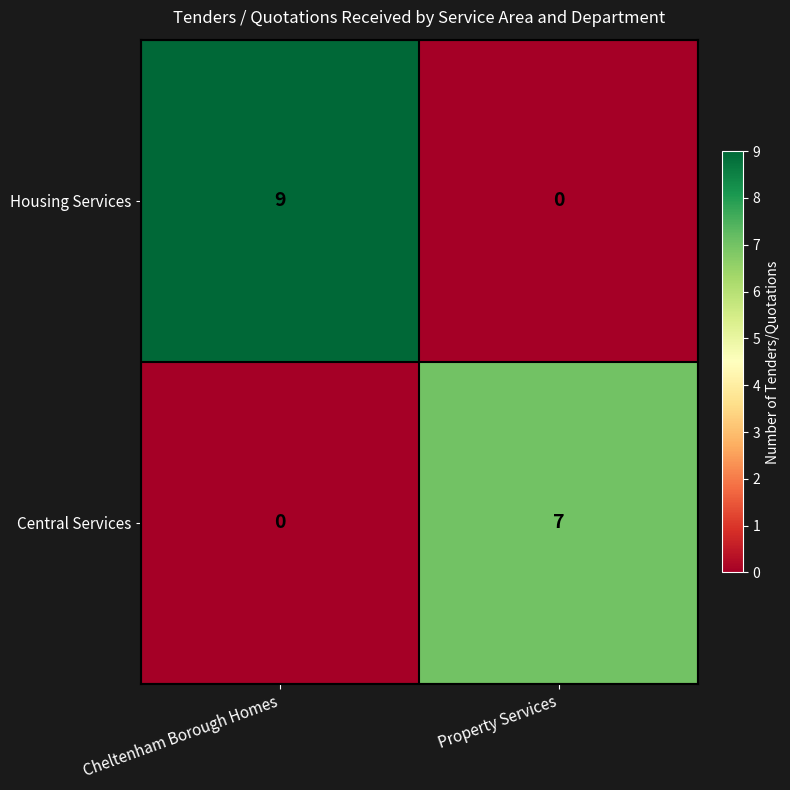

What is the difference between the Housing Services values at Cheltenham Borough Homes and Property Services?

9